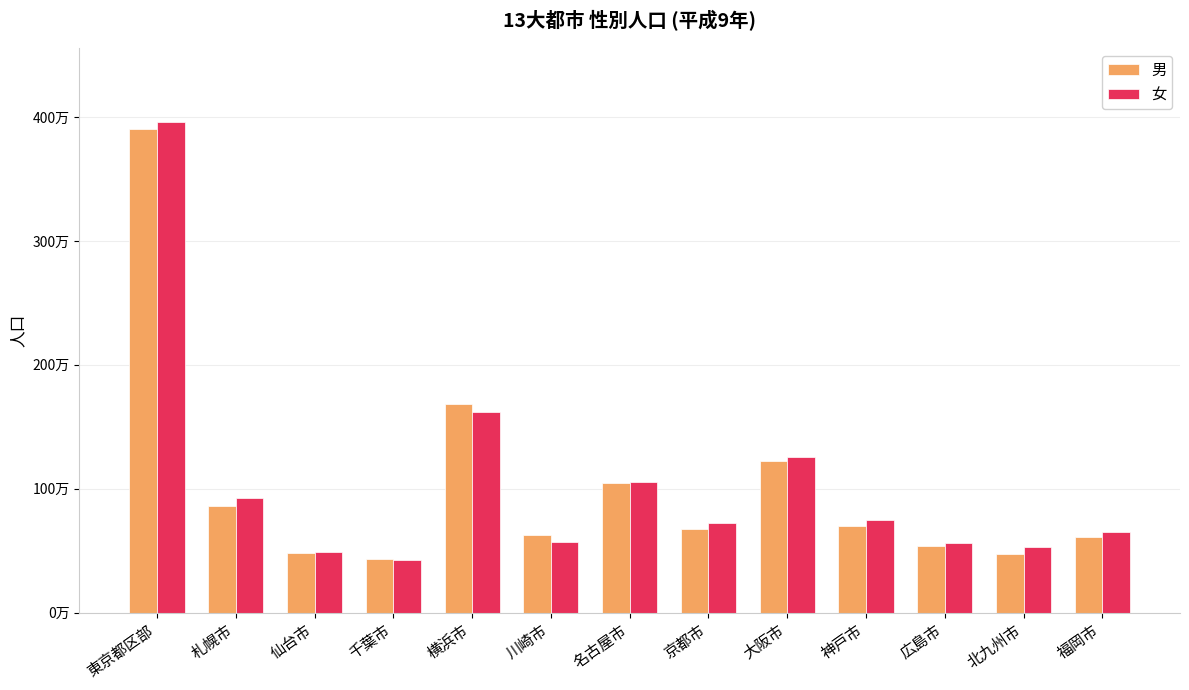

Reading left to right, list all the values displayed in this chart.

男: 3904000	860000	478000	430000	1680000	624000	1043000	673000	1227000	700000	538000	477000	609000
女: 3963000	925000	490000	421000	1621000	572000	1053000	723000	1256000	749000	562000	530000	654000